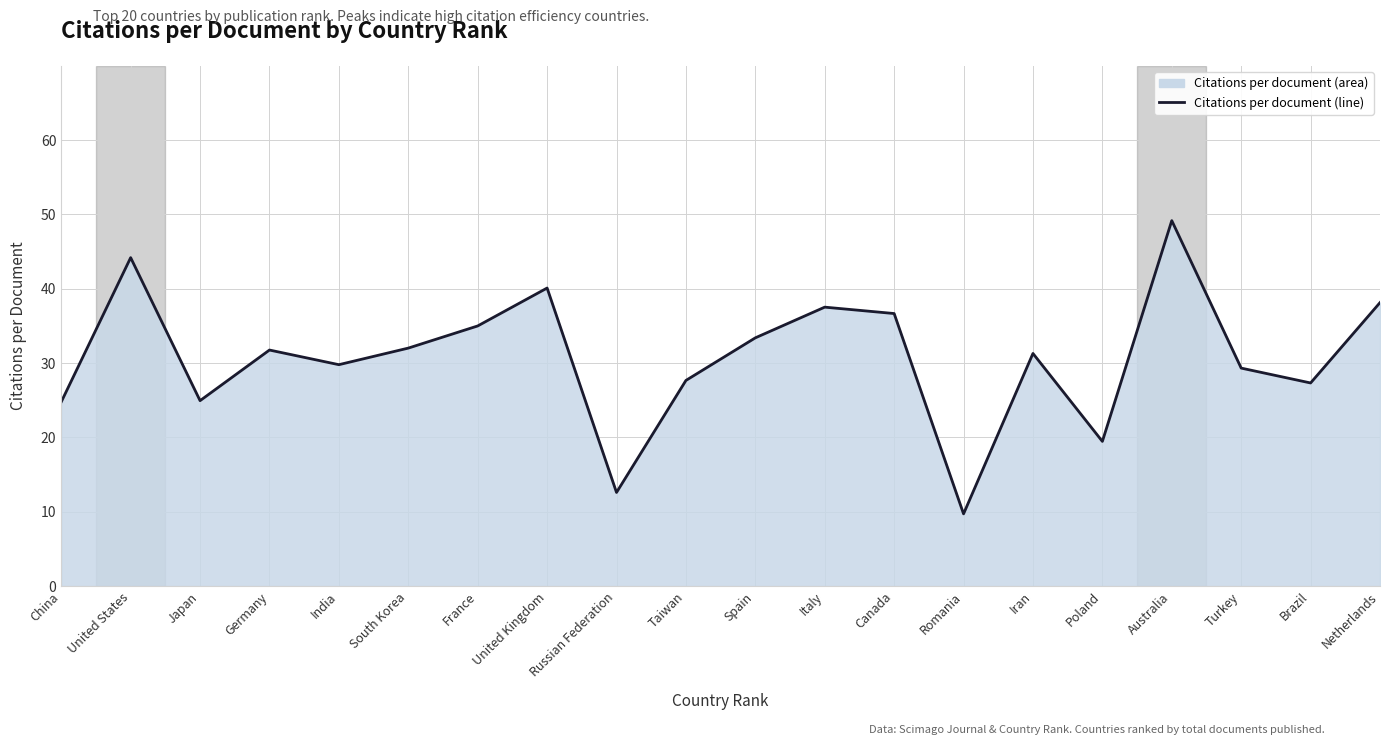

What position from the left is Iran?

15